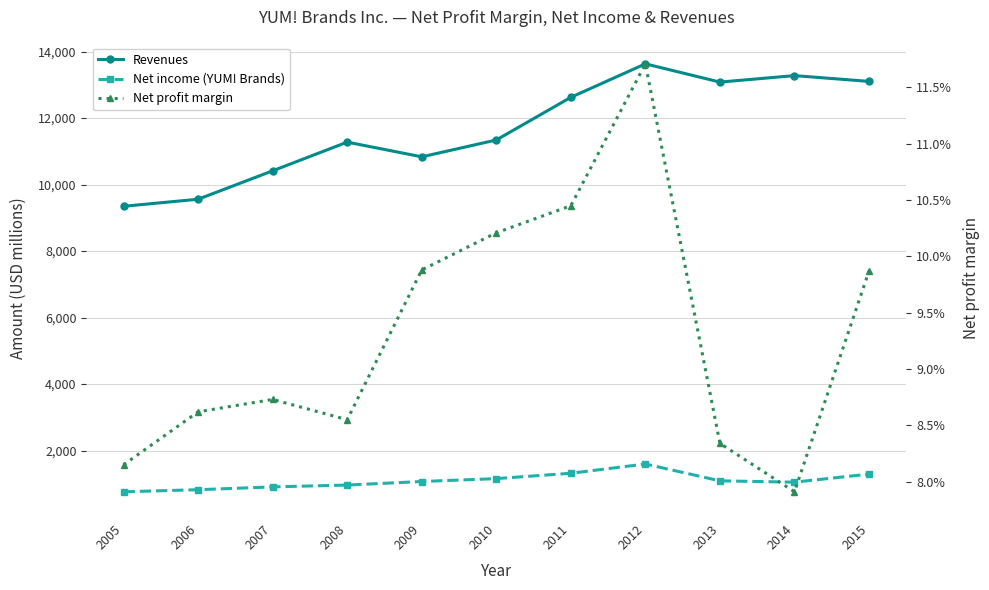

What are all the series names shown in the legend?

Revenues, Net income (YUM! Brands), Net profit margin